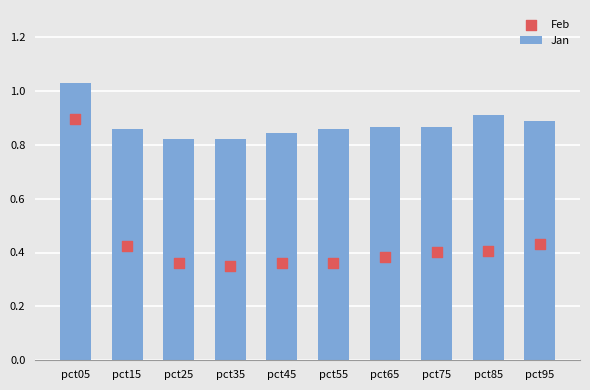

Is the value of Jan at pct95 greater than the value of Feb at pct95?

Yes